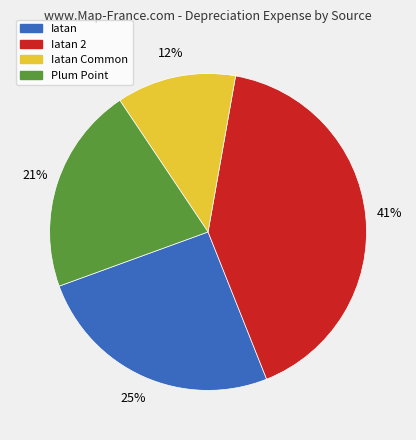

Approximately how many times larger is the value at Iatan Common compared to Iatan 2?

0.3